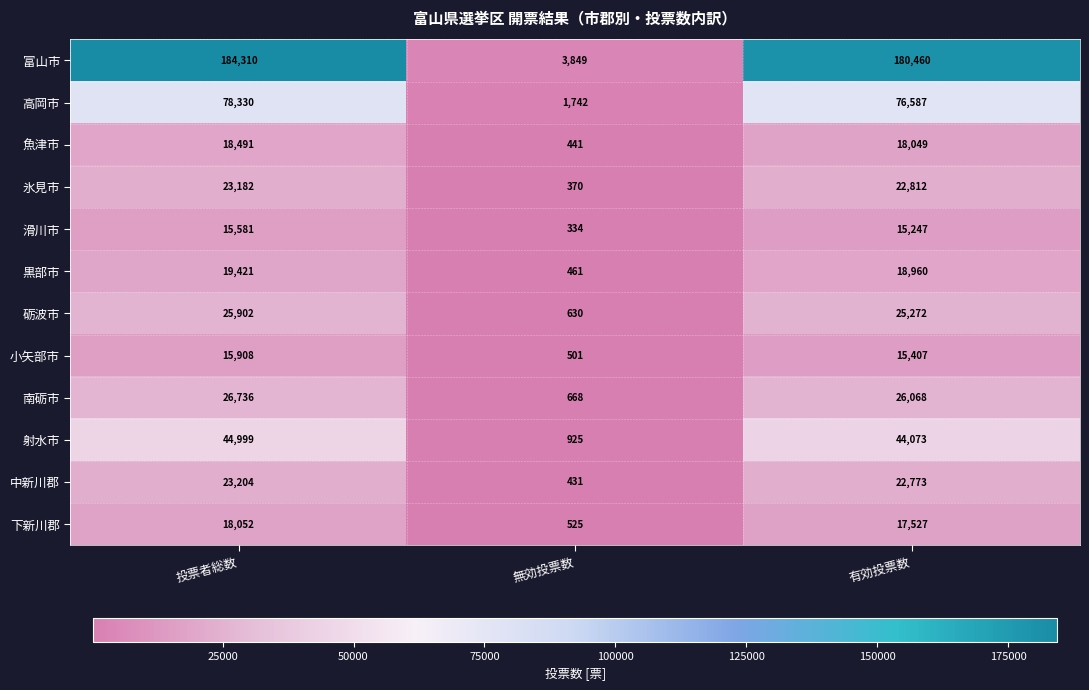

At which category does the chart reach its peak across all series?

投票者総数